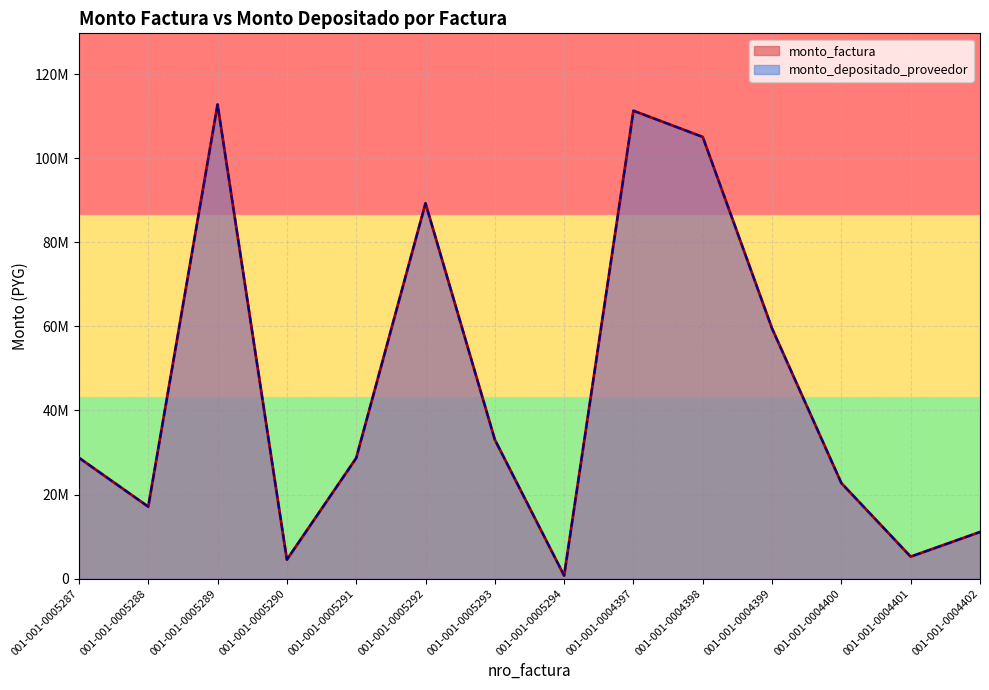

Where does the monto_depositado_proveedor series first go above 28747500?

001-001-0005289